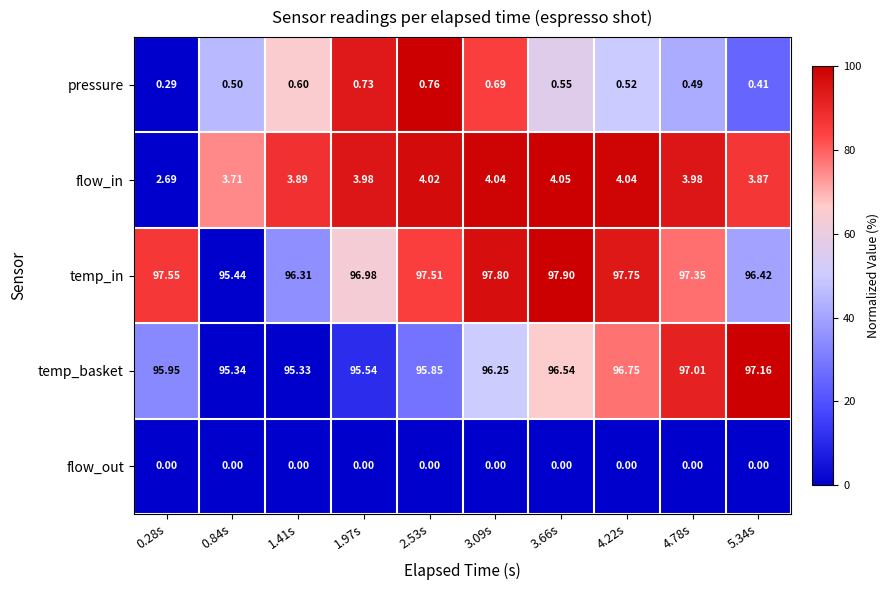

Which category has the highest value across all series?

3.66s